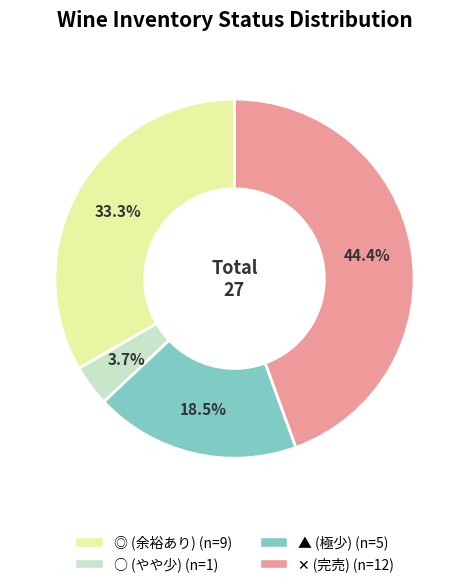

Does any single category account for the majority?

No